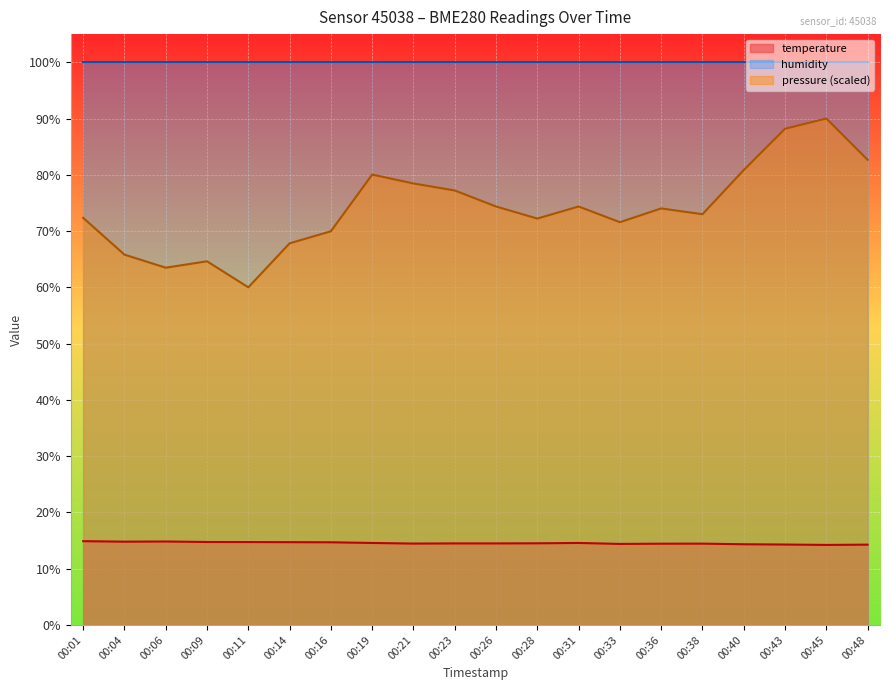

The temperature series shows 9.3 at 00:33. True or false?

False